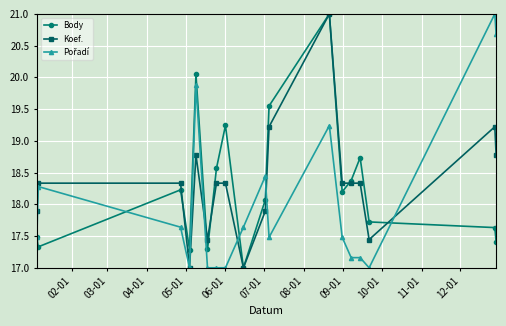

In Body, how many points are higher than both neighbors (excluding endpoints)?

5